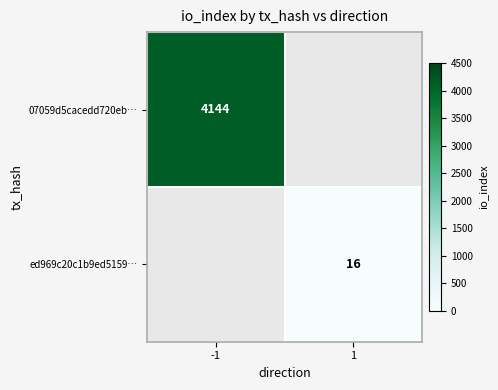

Is it true that 07059d5cacedd720eb… equals 1749 at -1?

False